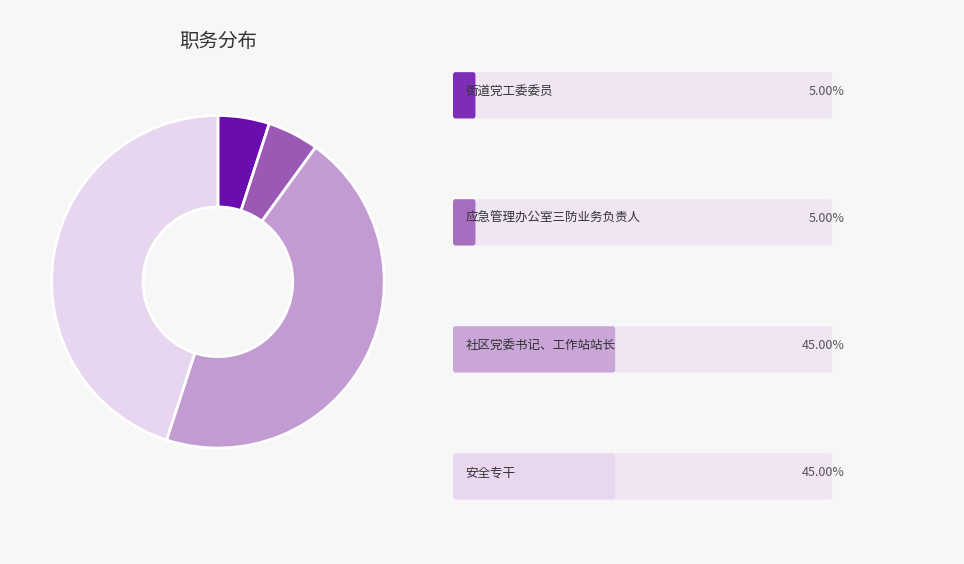

Does any single category account for the majority?

No